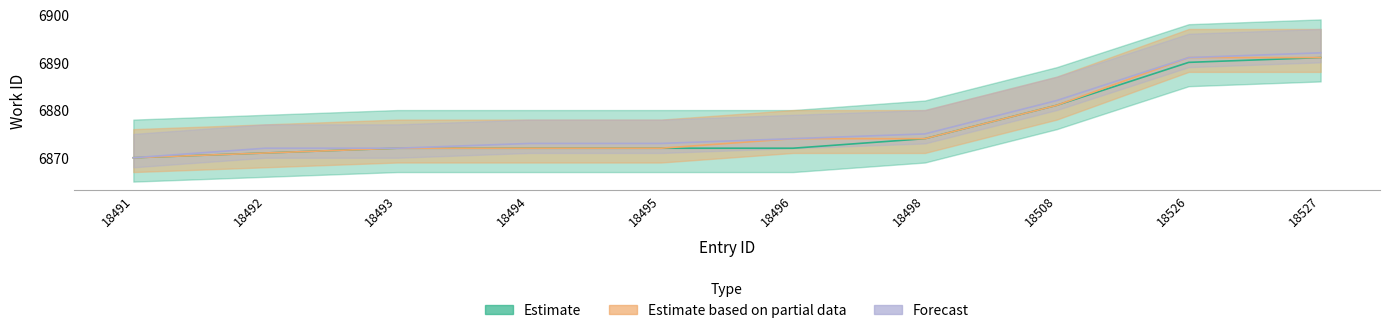

True or false: Estimate based on partial data has more than 1 interior local peaks.

False